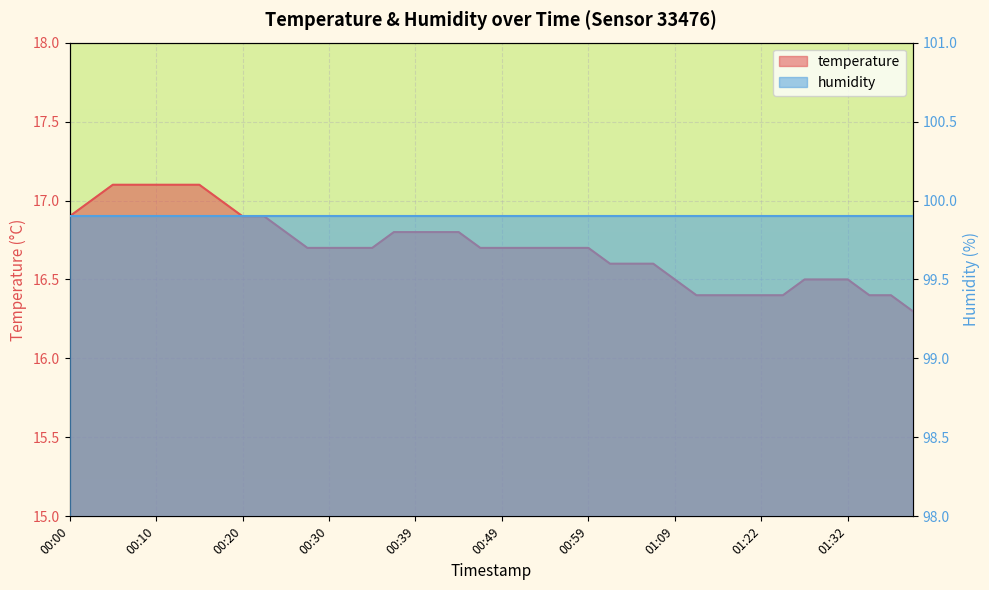

What position from the right is 00:17?

33